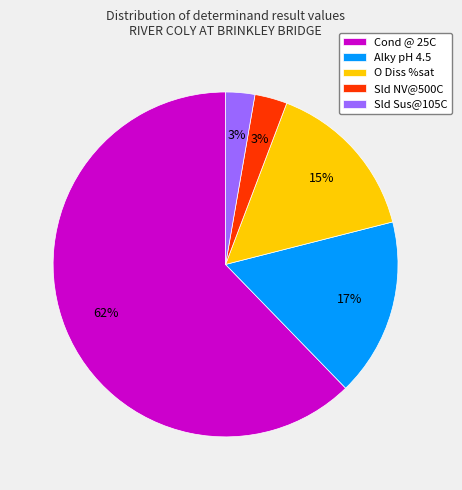

Combined, do Alky pH 4.5 and O Diss %sat account for over 50%?

No